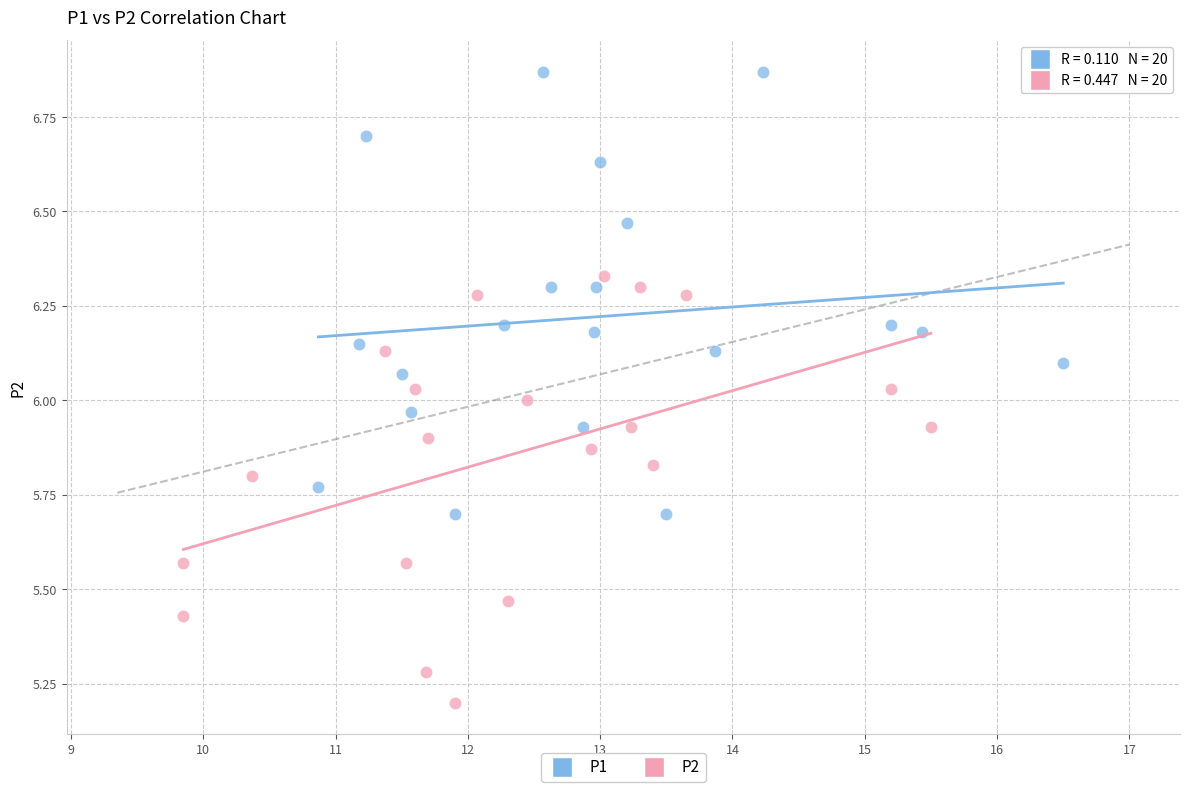

Which series reaches the maximum Y coordinate?

P1